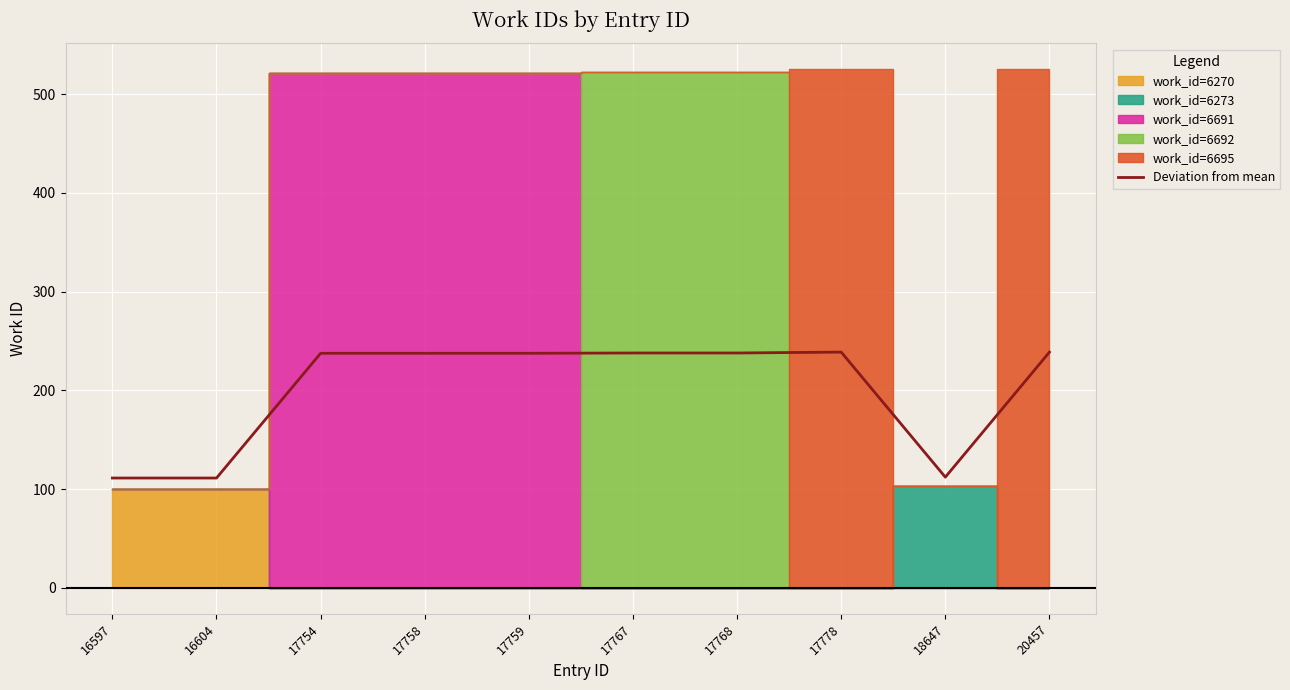

Rank the categories by value from lowest to highest.

16597, 16604, 18647, 17754, 17758, 17759, 17767, 17768, 17778, 20457